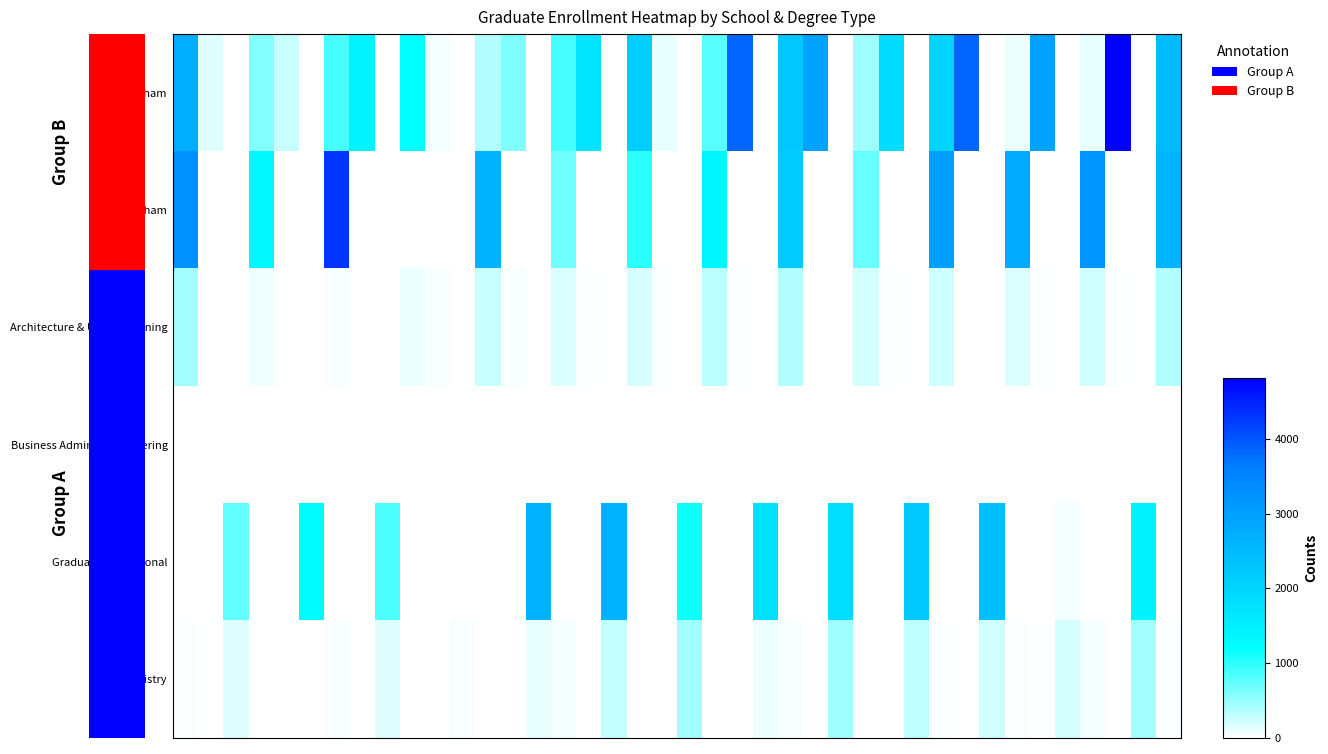

Reading left to right, list all the values displayed in this chart.

Rackham: 2732.8	162.7	0.0	600.1	267.9	0.0	872.6	1408.7	0.0	1233.0	60.0	0.0	357.9	605.5	0.0	871.2	1699.2	0.0	2109.8	123.8	0.0	790.5	3841.8	0.0	2224.0	2933.0	0.0	456.9	1845.3	0.0	1994.6	3855.2	0.0	109.7	2935.4	0.0	131.1	4810.9	0.0	2444.2
Non-Rackham: 3252.7	0.4	0.0	1337.6	0.7	0.0	4318.6	0.9	0.0	0.0	0.1	0.0	2640.3	0.9	0.0	658.9	1.2	0.0	999.6	1.7	0.0	1377.5	1.1	0.0	2198.7	1.6	0.0	731.7	0.0	0.0	2987.0	1.4	0.0	2787.7	0.7	0.0	3176.2	1.1	0.0	2579.7
Architecture & Urban Planning: 439.6	5.2	0.0	87.2	7.0	0.0	50.5	7.1	0.0	100.8	46.5	0.0	276.3	38.2	0.0	172.6	24.0	0.0	200.8	26.8	0.0	336.0	19.5	0.0	358.1	12.8	0.0	209.4	36.1	0.0	242.0	0.7	0.0	181.3	19.9	0.0	231.8	22.8	0.0	357.7
Business Admin & Engineering: 10.8	0.0	0.0	1.4	0.0	0.0	1.6	0.0	0.0	13.3	0.0	0.0	9.5	0.0	0.0	2.1	0.0	0.0	6.3	0.0	0.0	1.2	0.0	0.0	0.0	0.0	0.0	5.1	0.0	0.0	8.9	0.0	0.0	2.2	0.0	0.0	15.3	0.0	0.0	16.6
Graduate Professional: 0.0	0.0	751.0	0.0	0.0	1265.5	0.0	0.0	848.8	0.0	0.0	0.0	0.0	0.0	2660.9	0.0	0.0	2637.5	0.0	0.0	1154.6	0.0	0.0	1750.1	0.0	0.0	1825.4	0.0	0.0	2213.5	0.0	0.0	2371.2	0.0	0.0	57.3	0.0	0.0	1444.7	0.0
Dentistry: 21.4	1.3	157.9	14.2	2.4	0.0	51.8	4.1	153.7	0.0	9.9	39.1	14.7	0.0	120.9	60.0	3.3	288.4	6.2	7.3	436.9	4.6	1.3	104.5	45.3	0.6	454.6	17.1	6.6	310.4	37.1	1.4	225.8	35.1	0.5	219.3	62.7	4.8	432.5	22.4